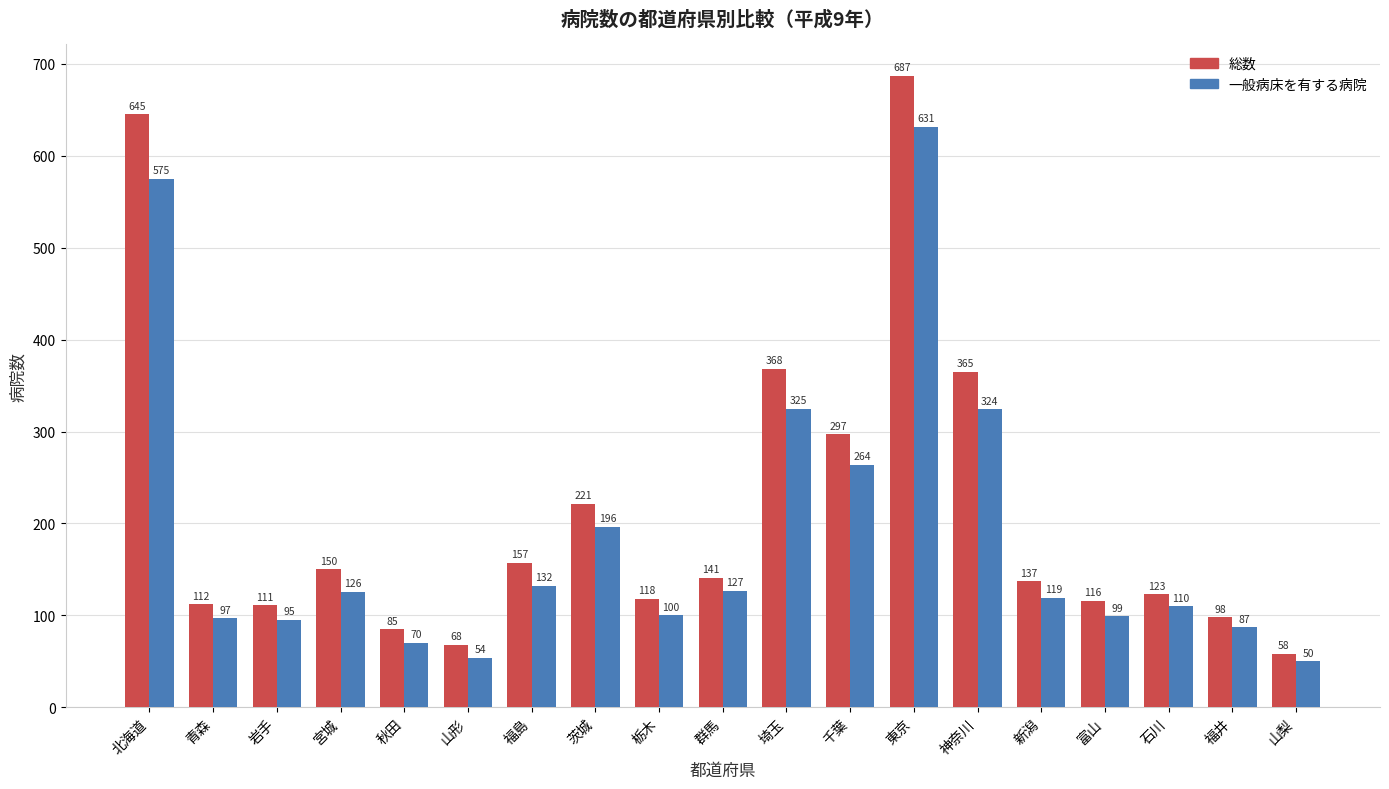

Reading right to left, transcribe all the data shown in this chart.

総数: 山梨=58	福井=98	石川=123	富山=116	新潟=137	神奈川=365	東京=687	千葉=297	埼玉=368	群馬=141	栃木=118	茨城=221	福島=157	山形=68	秋田=85	宮城=150	岩手=111	青森=112	北海道=645
一般病床を有する病院: 山梨=50	福井=87	石川=110	富山=99	新潟=119	神奈川=324	東京=631	千葉=264	埼玉=325	群馬=127	栃木=100	茨城=196	福島=132	山形=54	秋田=70	宮城=126	岩手=95	青森=97	北海道=575